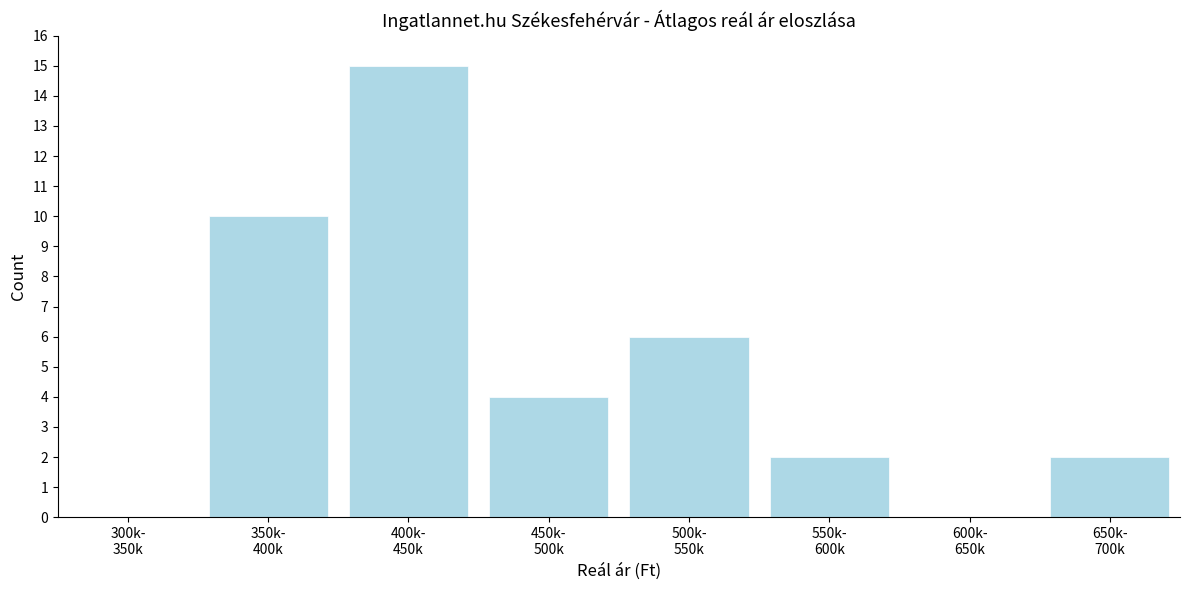

What is the sum of all values?

39